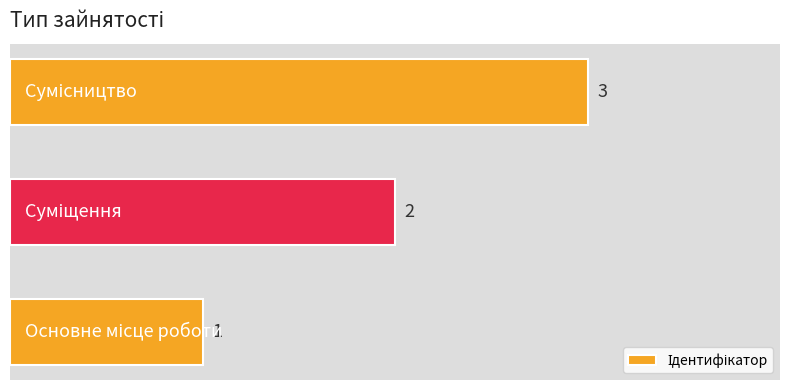

How many values are between 1 and 3?

3